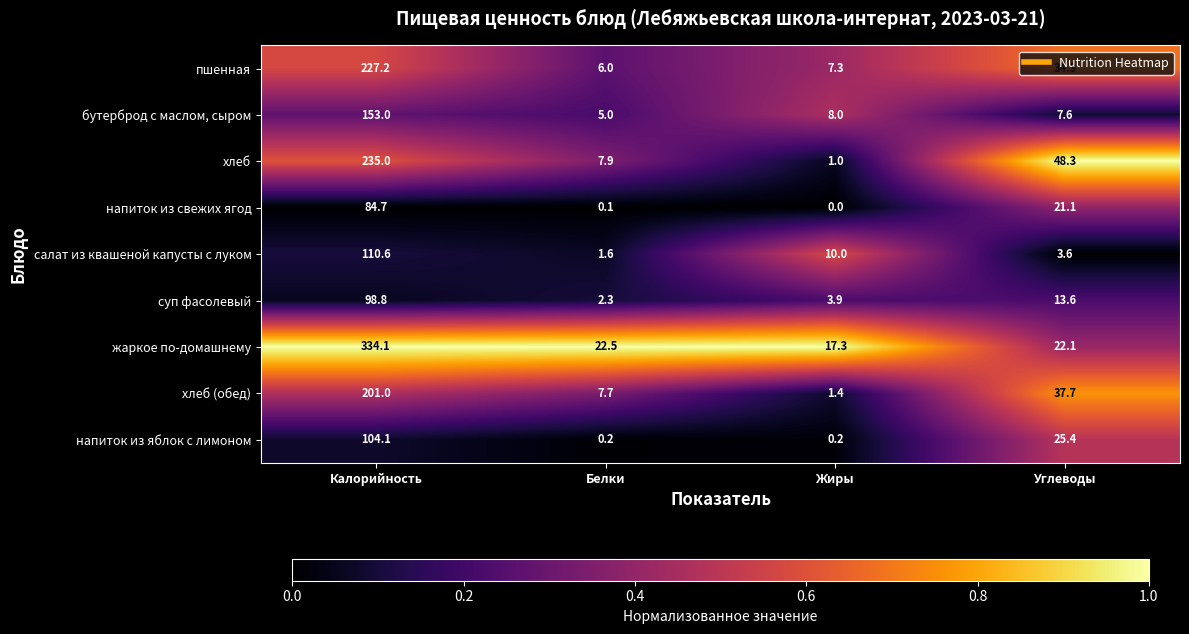

At Калорийность, list the series in order from smallest to largest.

напиток из свежих ягод, суп фасолевый, напиток из яблок с лимоном, салат из квашеной капусты с луком, бутерброд с маслом, сыром, хлеб (обед), пшенная, хлеб, жаркое по-домашнему